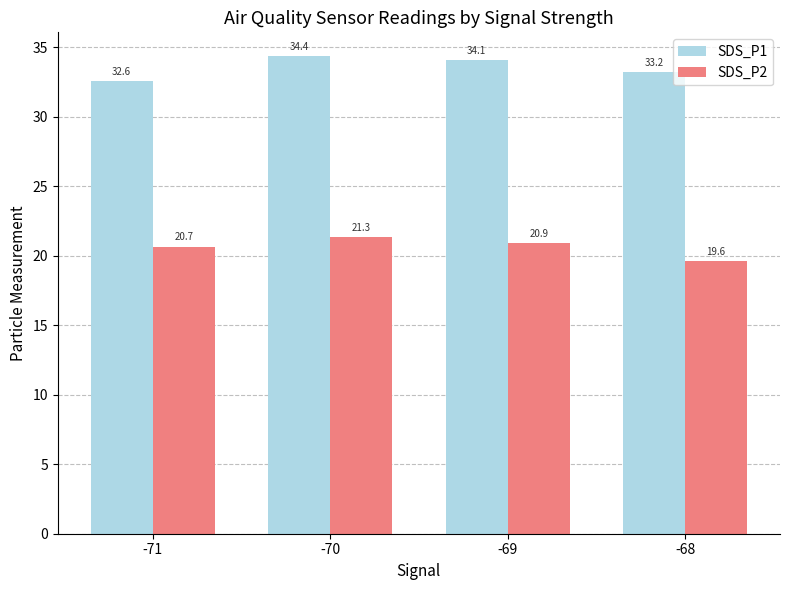

How many data points in SDS_P2 are less than 20?

1